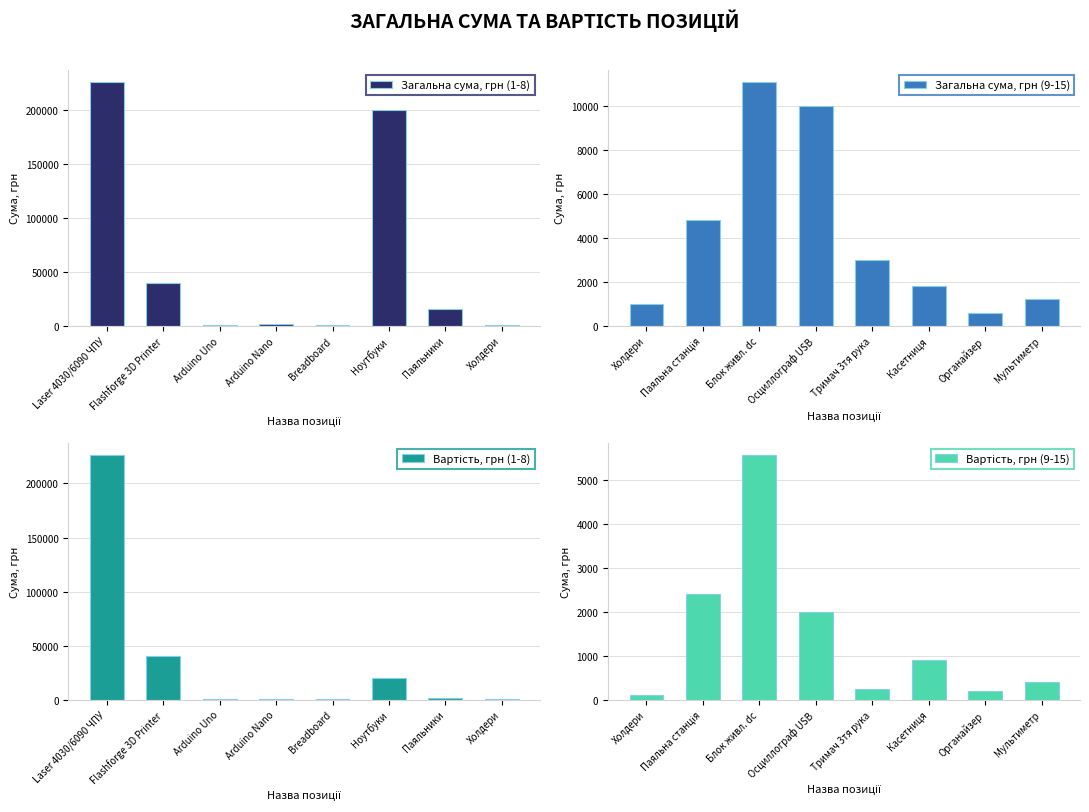

What is the average value of the Вартість, грн (1-8) series?

36012